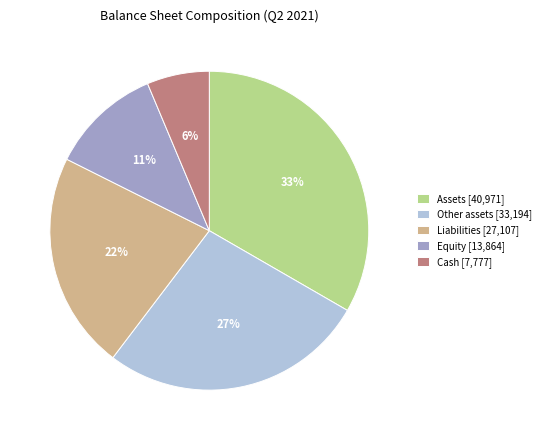

Approximately how many times larger is the value at Equity [13,864] compared to Liabilities [27,107]?

0.5